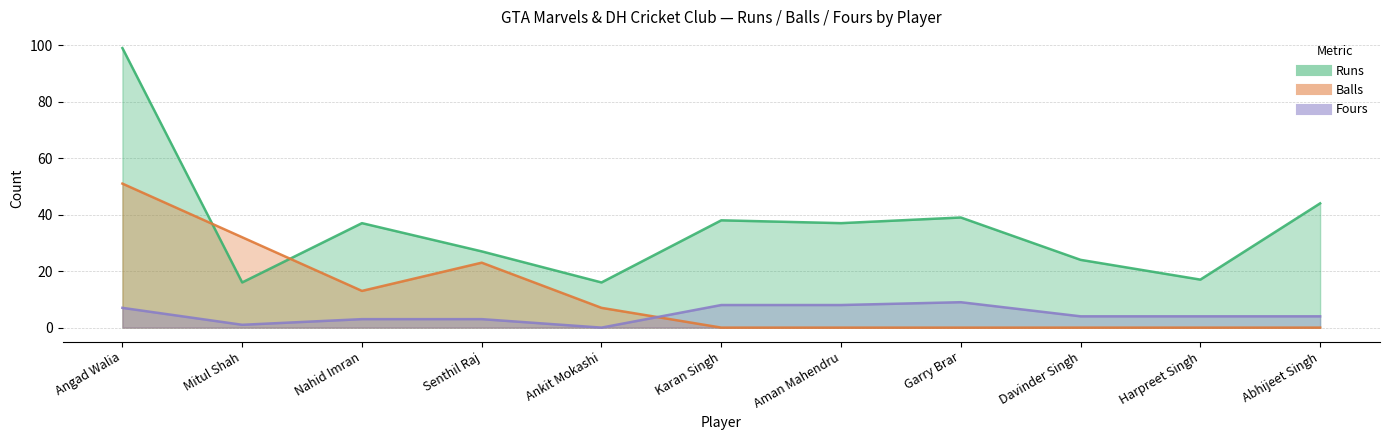

Rank the series at Harpreet Singh from lowest to highest value.

Balls, Fours, Runs